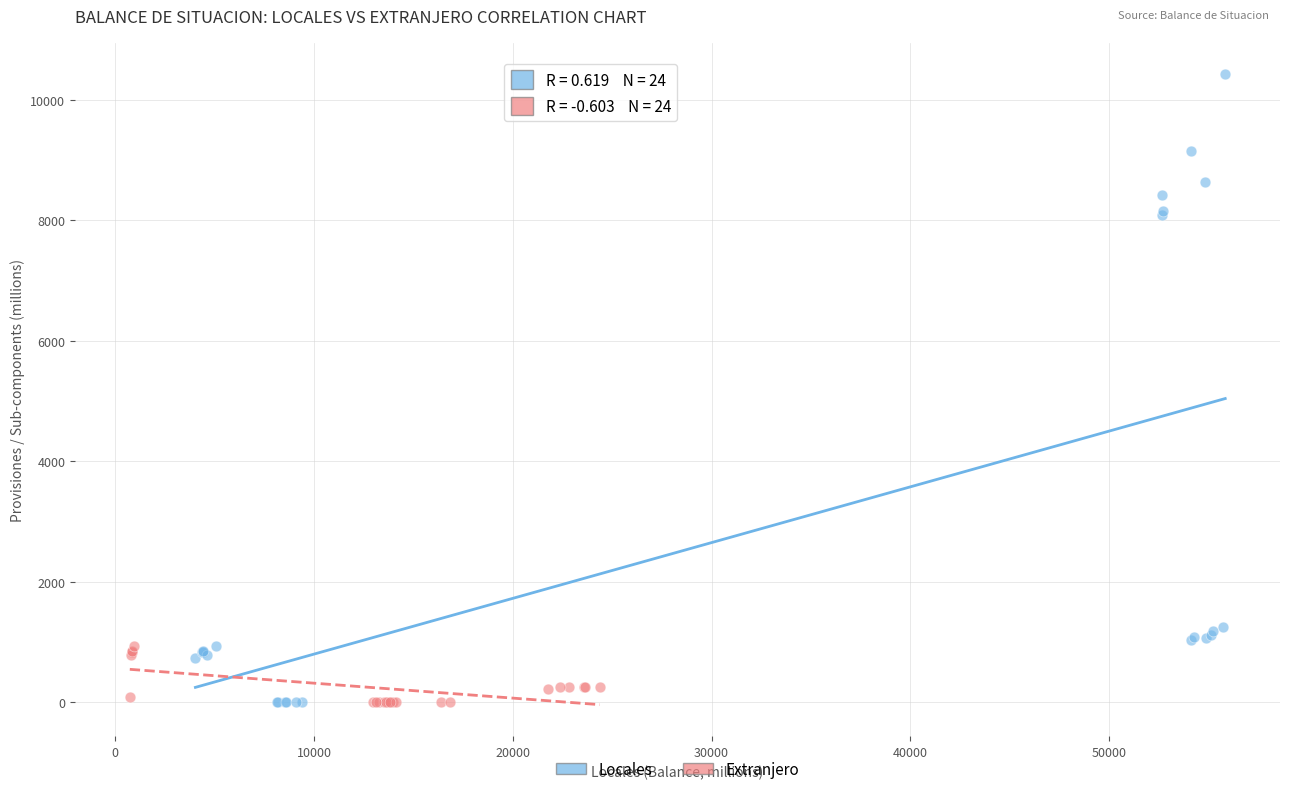

What are all the series names shown in the legend?

Locales, Extranjero